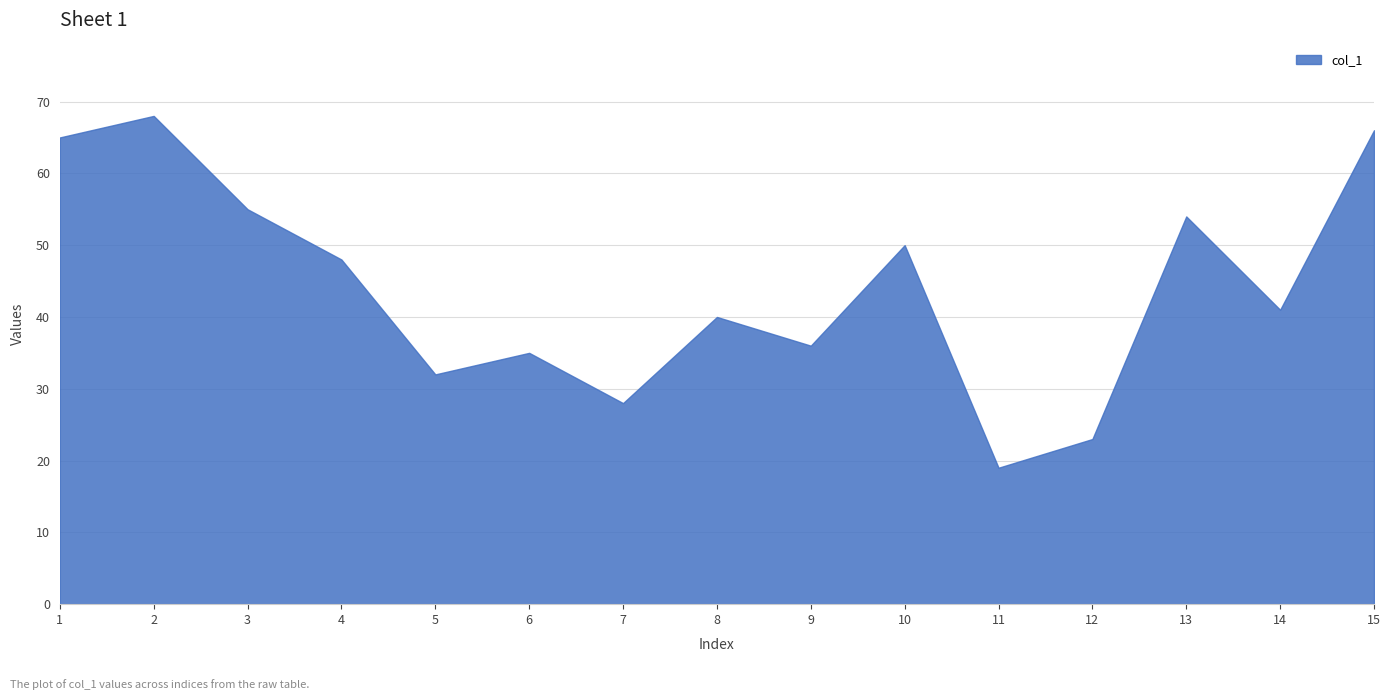

Where is the data nearest to the value 43?

14